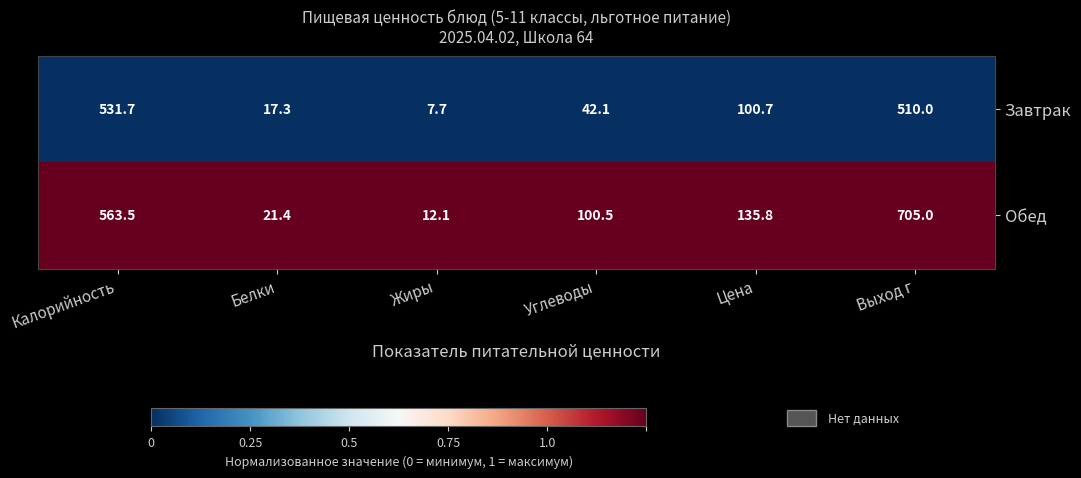

What is the difference between the highest and lowest values at Белки?

4.1